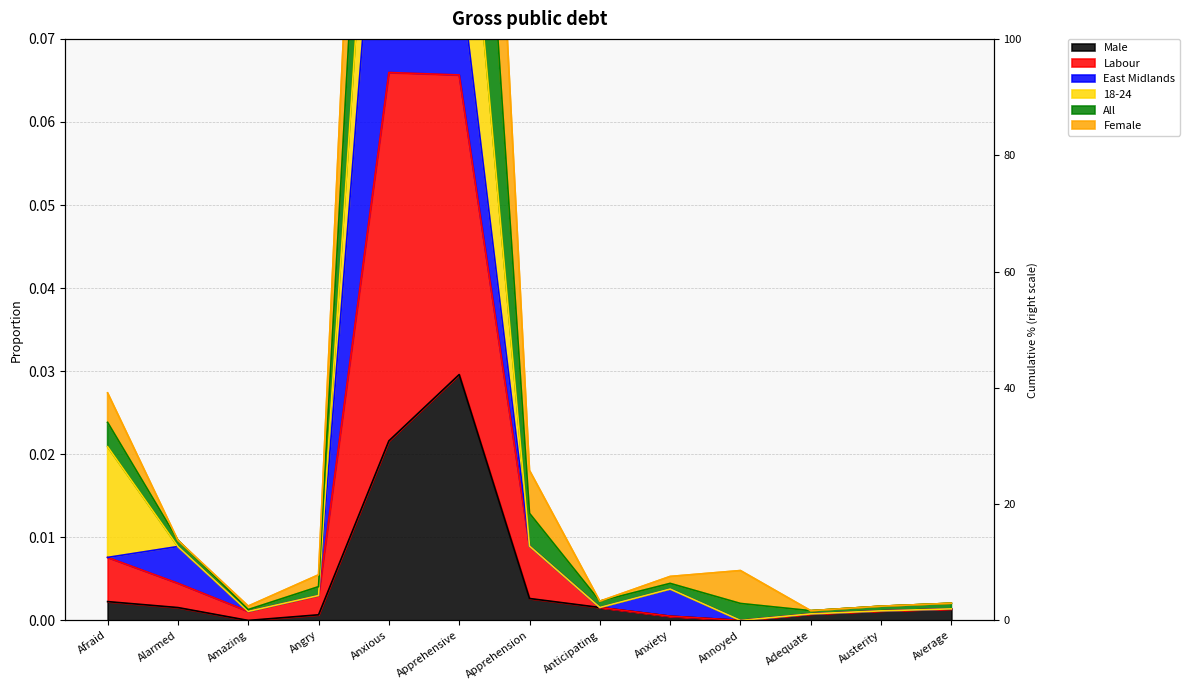

True or false: Labour has a value of 0.0 at Annoyed.

True